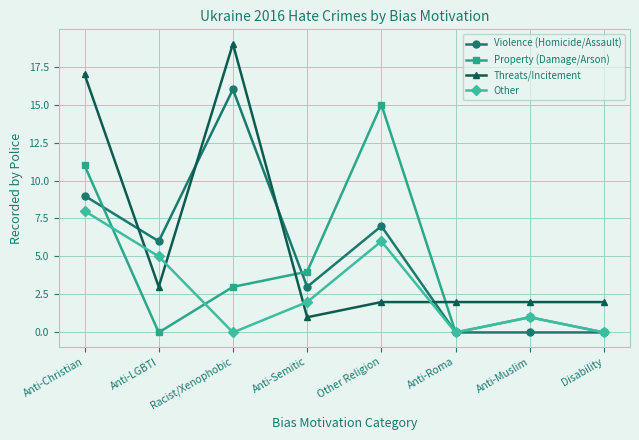

What is the sum of all Violence (Homicide/Assault) values?

41